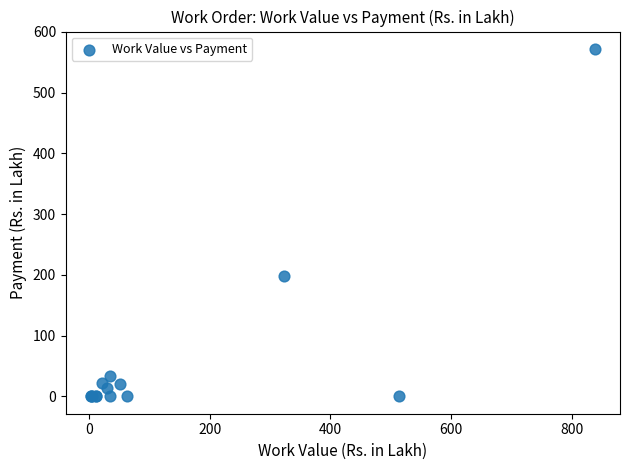

What Y value in the scatter plot is closest to 286?

198.4